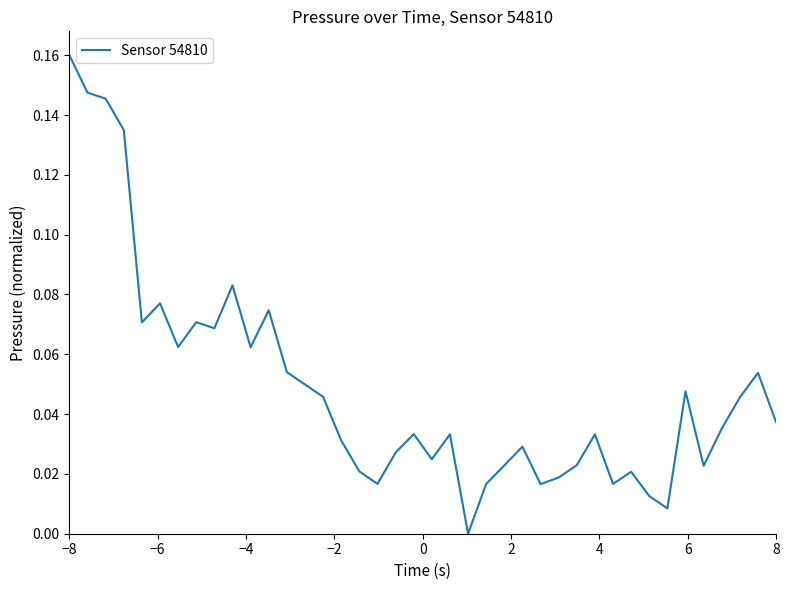

At which category does the chart reach its peak across all series?

−8